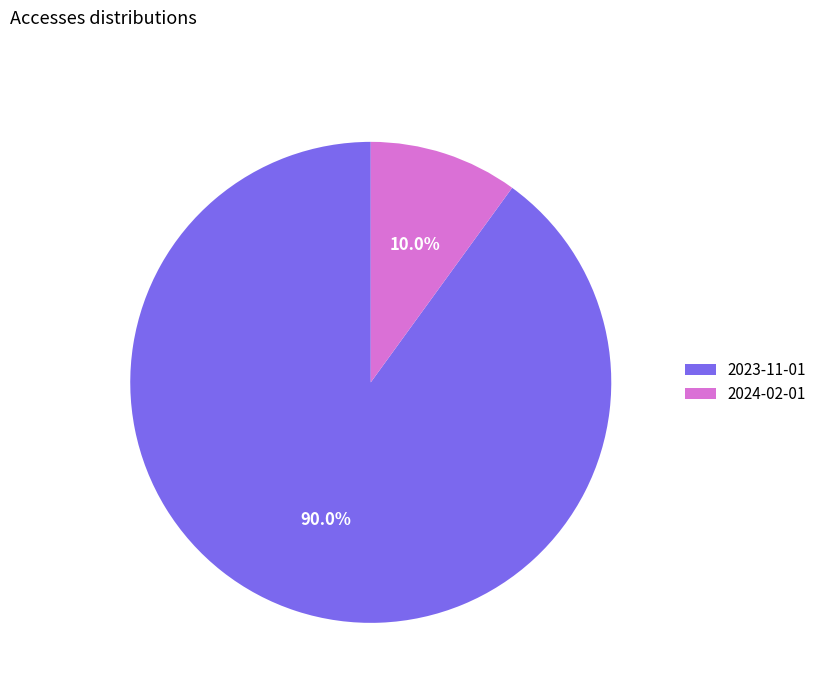

Rank the categories by value from lowest to highest.

2024-02-01, 2023-11-01